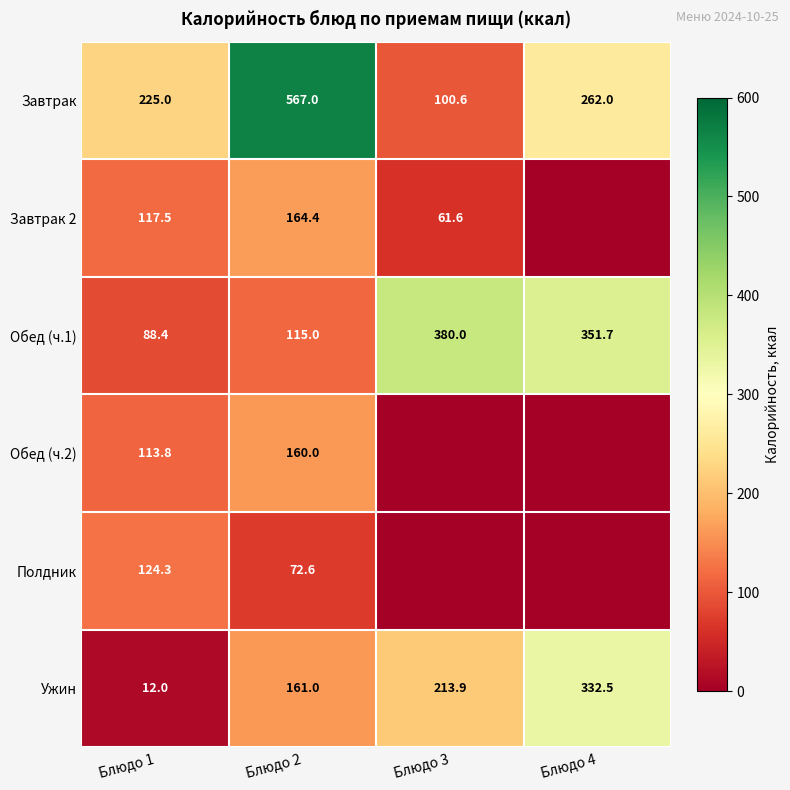

What is the difference between the highest and lowest values at Блюдо 1?

213.0